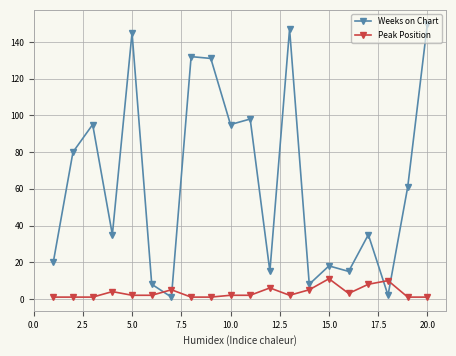

Which series has the largest range (max minus min)?

Weeks on Chart